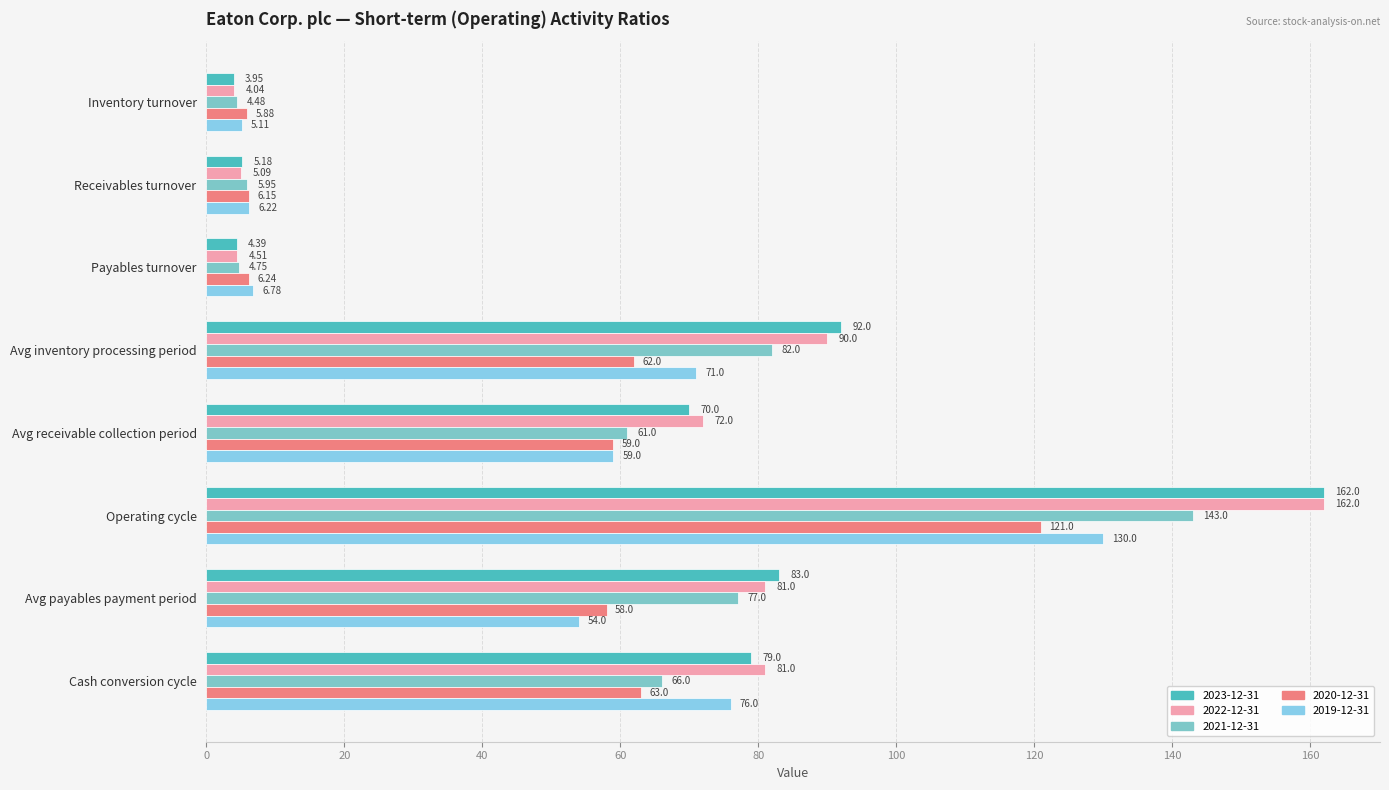

Is it true that 2021-12-31 equals 82.0 at Avg inventory processing period?

True